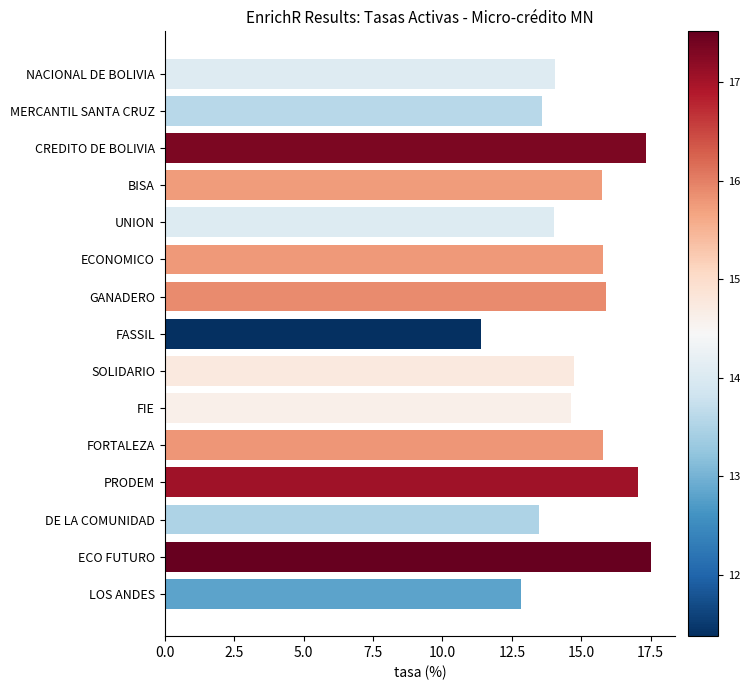

What is the maximum value shown in the chart?

17.5